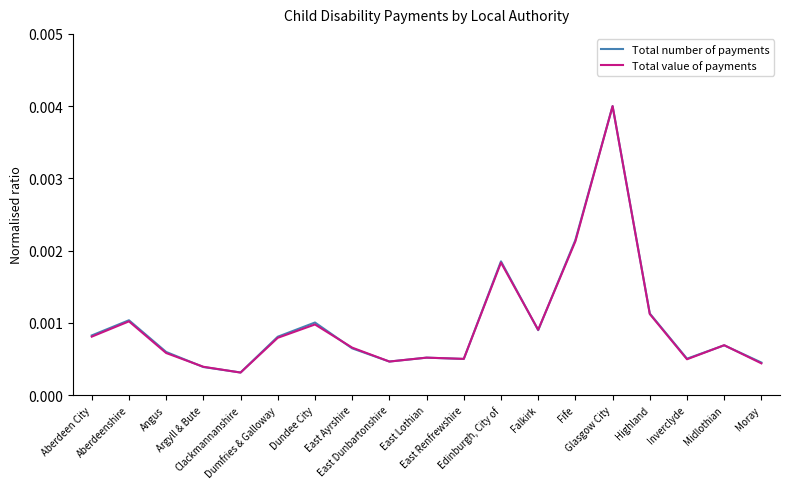

True or false: Total value of payments has a value of 0.0 at Glasgow City.

False